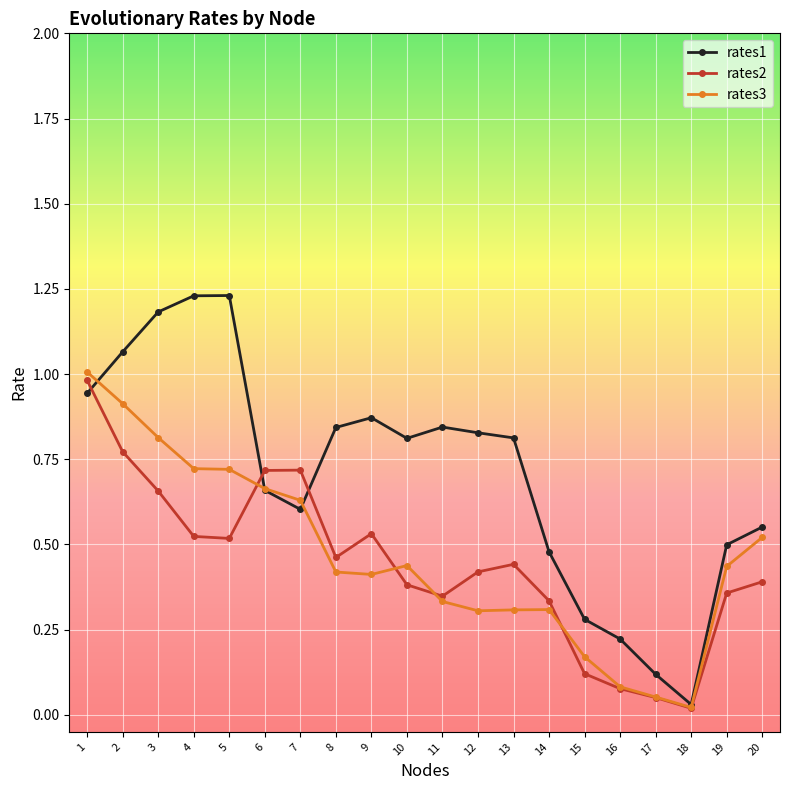

Which series has the largest range (max minus min)?

rates1